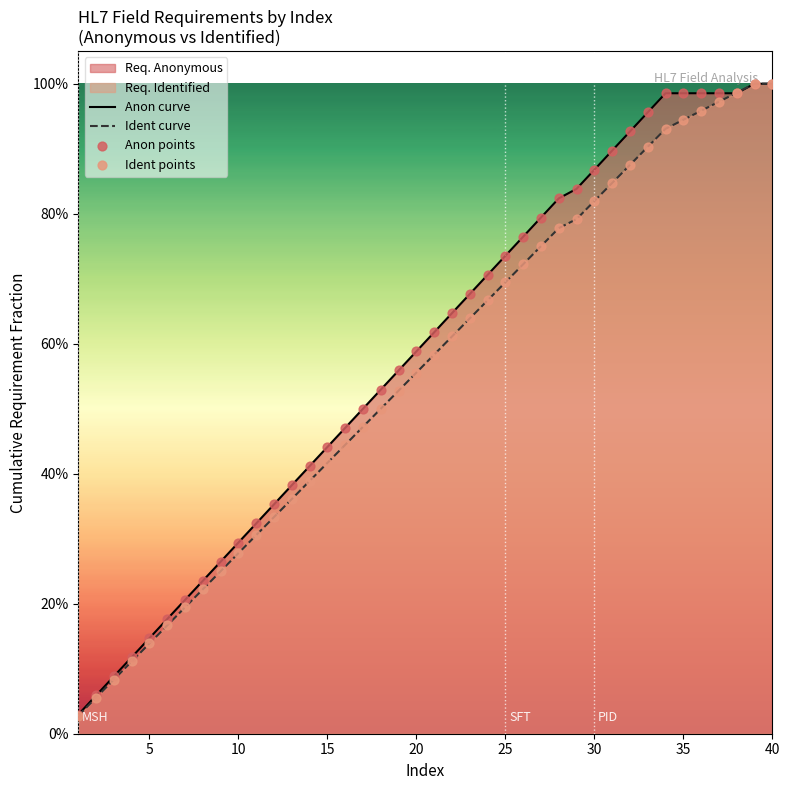

Which series reaches the minimum Y coordinate?

Ident curve